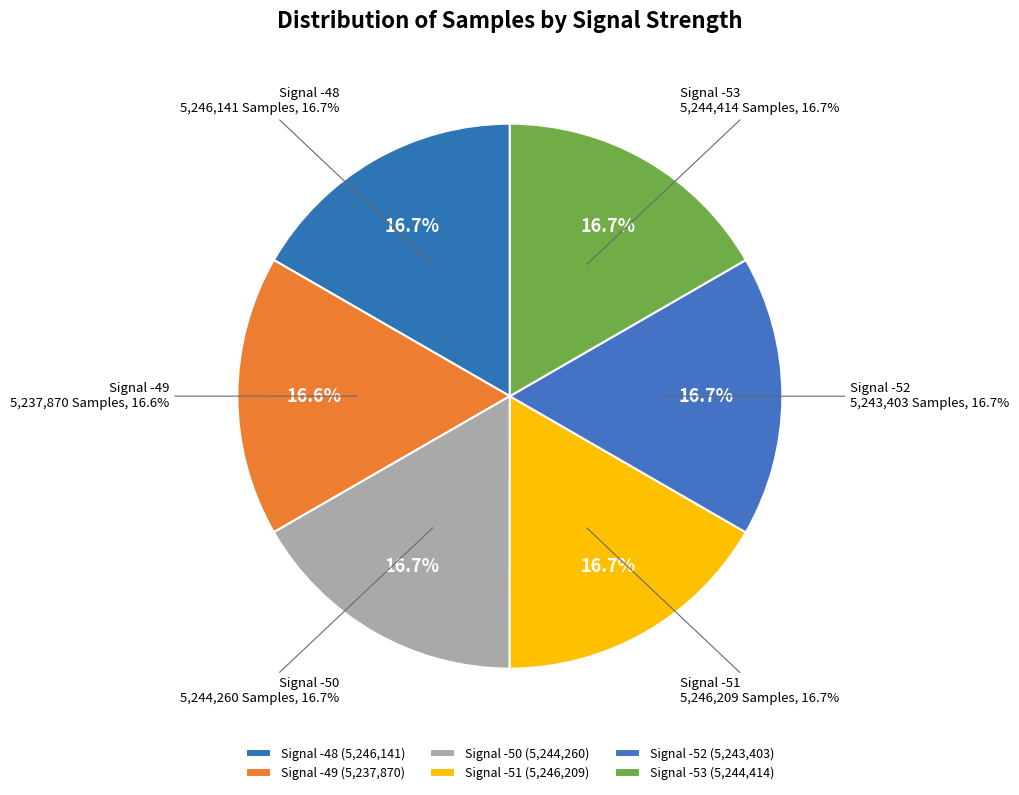

What is the smallest slice in the pie chart?

Signal -49